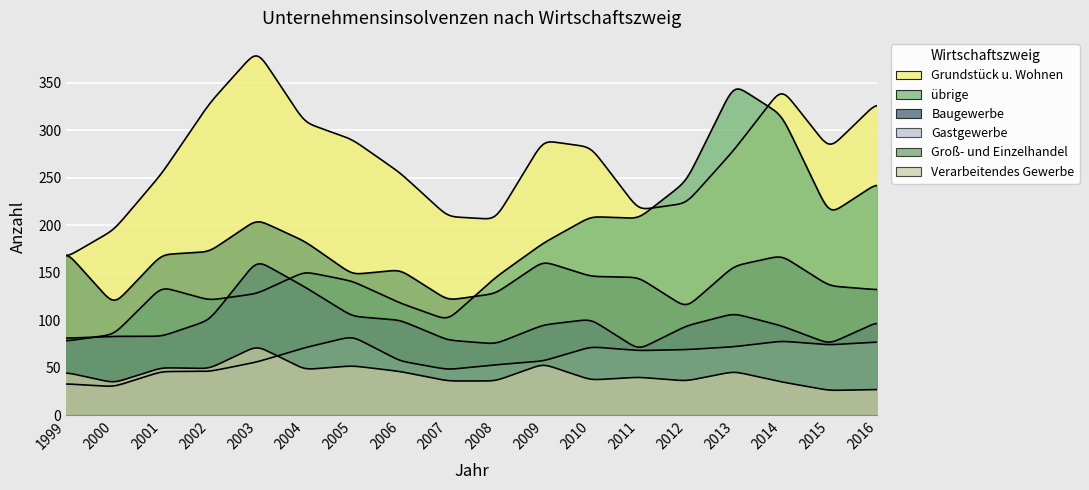

True or false: Grundstück u. Wohnen has more than 0 interior local peaks.

True